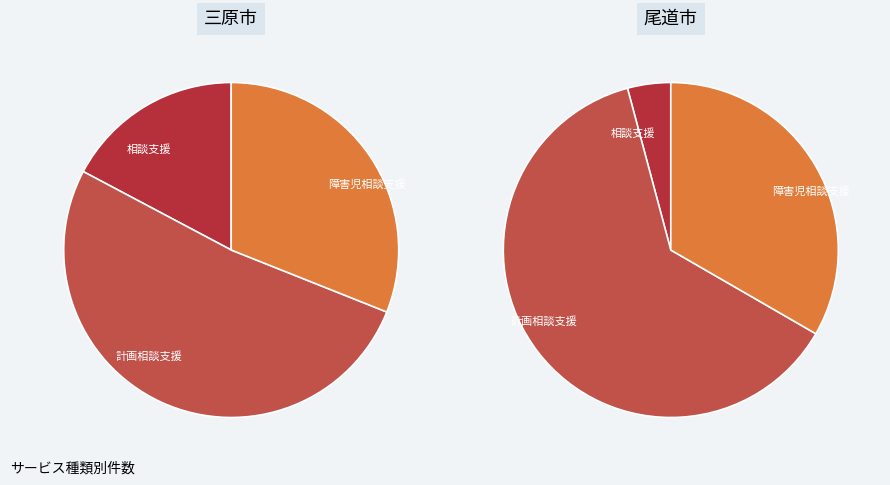

Approximately how many times larger is the value at 計画相談支援 compared to 相談支援?

5.0